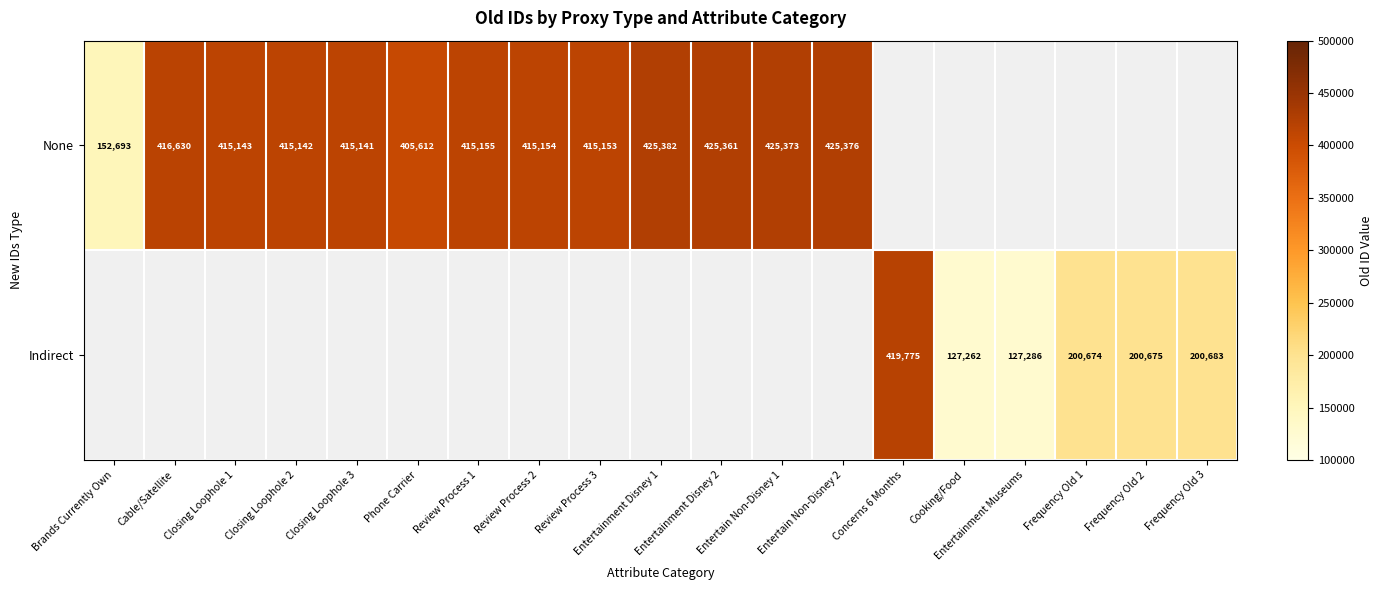

What is the difference between the None values at Review Process 3 and Entertainment Disney 1?

10229